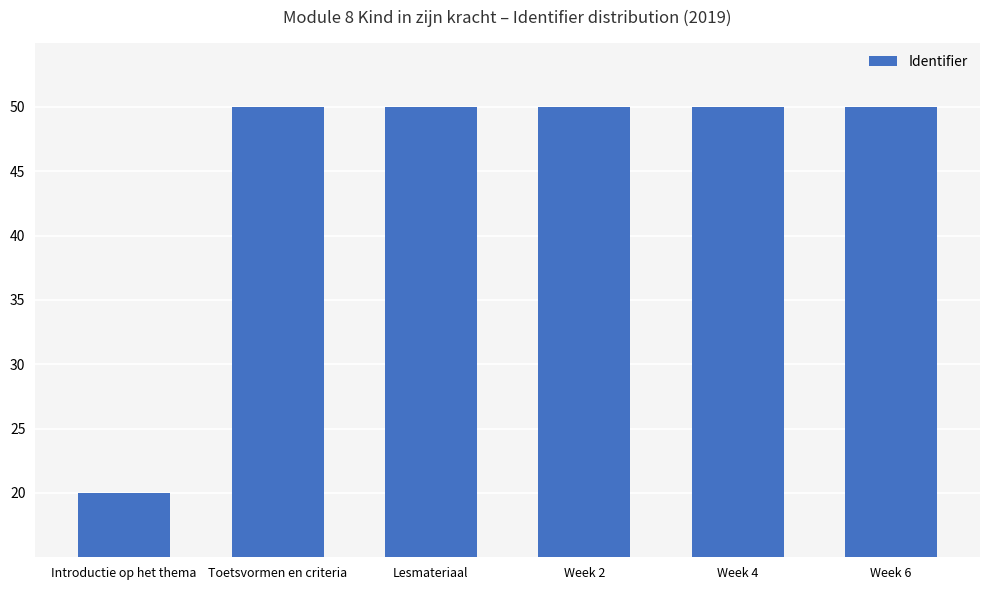

What is the average value?

45.0